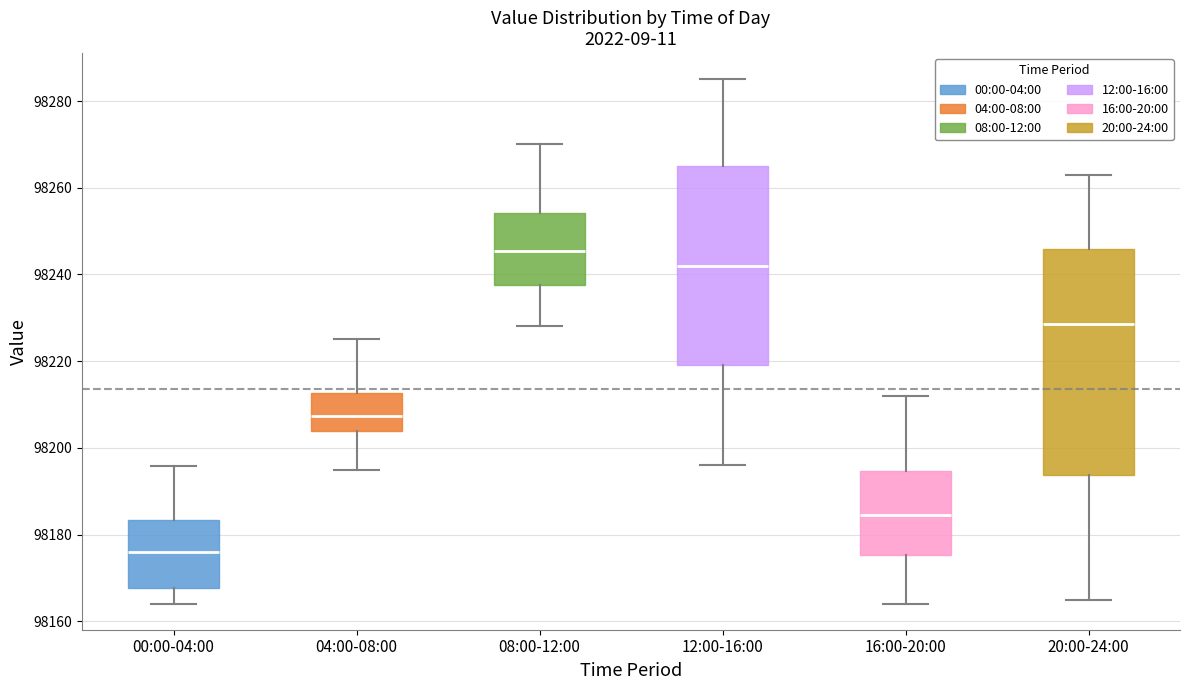

Which box's median line is the highest?

08:00-12:00